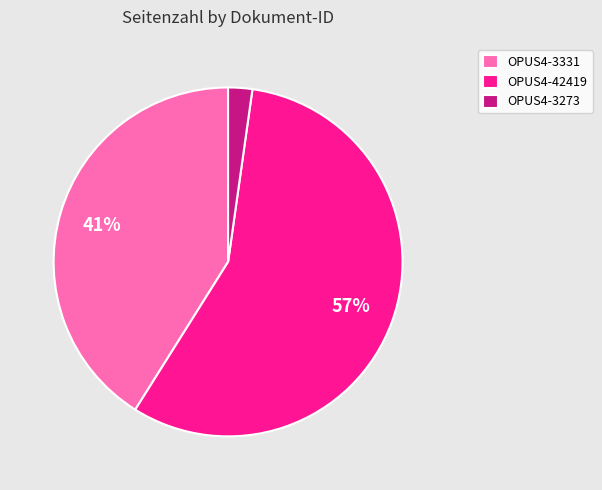

To the nearest percent, what is the combined percentage of OPUS4-3273 and OPUS4-3331?

43%